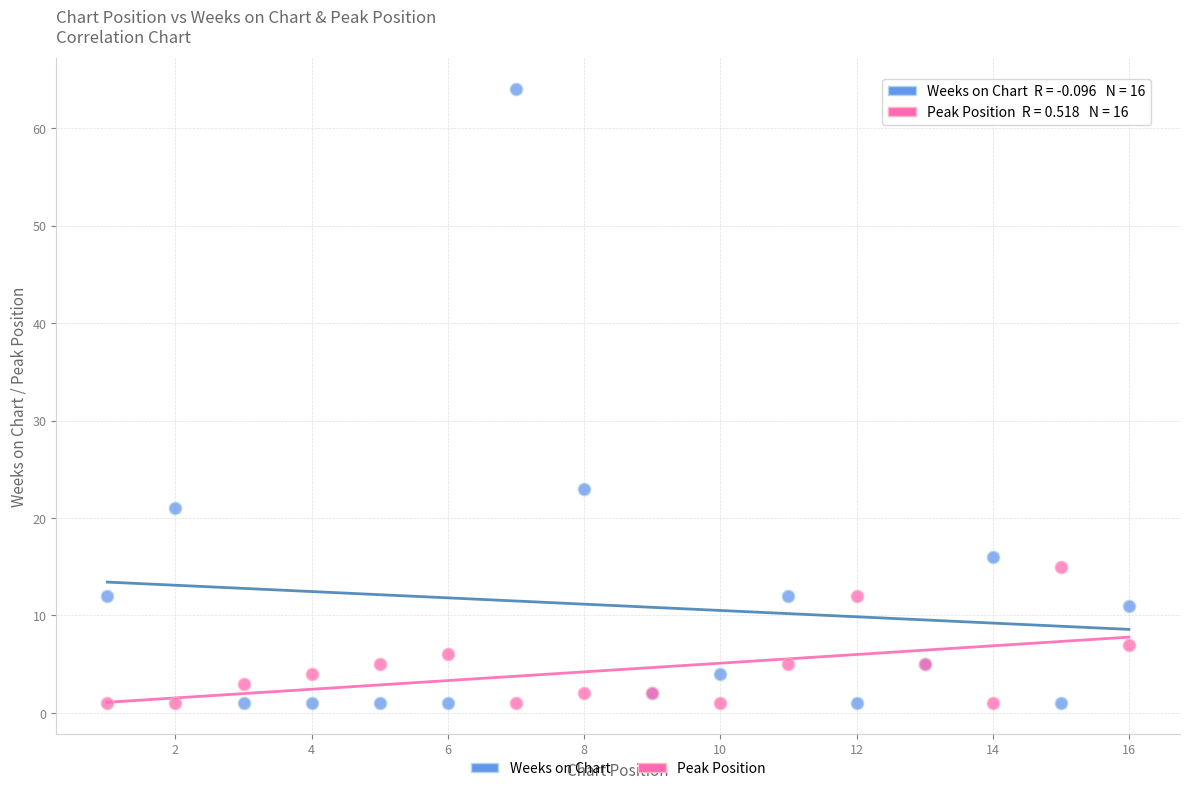

Which series has the largest Y range (max minus min)?

Weeks on Chart